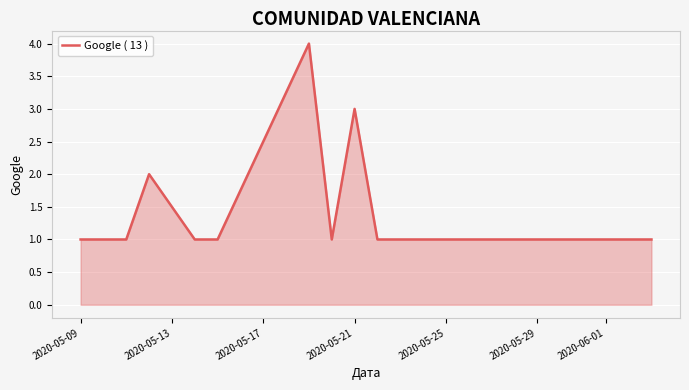

What is the difference between the maximum and second lowest values?

3